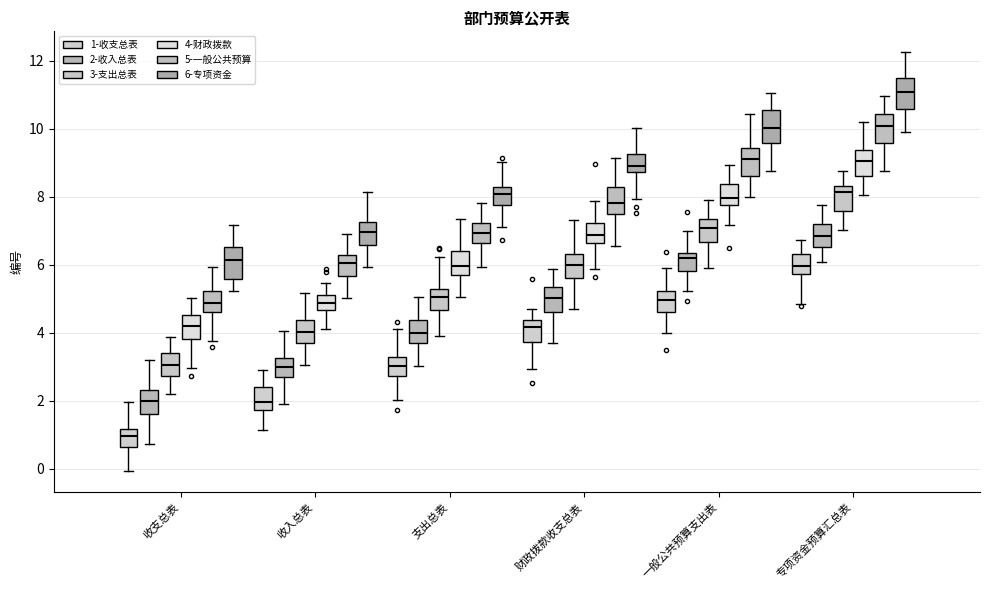

Reading left to right, read every box against the y-axis: the position of its median line, the range the box covers, and the ends of its whiskers. The values are not printed on the chart, so give them approximately, as read against the axis.

收支总表 (1-收支总表): median 1.0, box 0.6 to 1.2, whiskers 0.0 to 2.0
收支总表 (2-收入总表): median 2.0, box 1.6 to 2.4, whiskers 0.8 to 3.2
收支总表 (3-支出总表): median 3.0, box 2.8 to 3.4, whiskers 2.2 to 3.8
收支总表 (4-财政拨款): median 4.2, box 3.8 to 4.6, whiskers 3.0 to 5.0
收支总表 (5-一般公共预算): median 4.8, box 4.6 to 5.2, whiskers 3.8 to 6.0
收支总表 (6-专项资金): median 6.2, box 5.6 to 6.6, whiskers 5.2 to 7.2
收入总表 (1-收支总表): median 2.0, box 1.8 to 2.4, whiskers 1.2 to 2.8
收入总表 (2-收入总表): median 3.0, box 2.6 to 3.2, whiskers 1.8 to 4.0
收入总表 (3-支出总表): median 4.0, box 3.8 to 4.4, whiskers 3.0 to 5.2
收入总表 (4-财政拨款): median 4.8, box 4.6 to 5.2, whiskers 4.2 to 5.4
收入总表 (5-一般公共预算): median 6.0, box 5.6 to 6.2, whiskers 5.0 to 7.0
收入总表 (6-专项资金): median 7.0, box 6.6 to 7.2, whiskers 6.0 to 8.2
支出总表 (1-收支总表): median 3.0, box 2.8 to 3.2, whiskers 2.0 to 4.2
支出总表 (2-收入总表): median 4.0, box 3.6 to 4.4, whiskers 3.0 to 5.0
支出总表 (3-支出总表): median 5.0, box 4.6 to 5.2, whiskers 3.8 to 6.2
支出总表 (4-财政拨款): median 6.0, box 5.6 to 6.4, whiskers 5.0 to 7.4
支出总表 (5-一般公共预算): median 7.0, box 6.6 to 7.2, whiskers 6.0 to 7.8
支出总表 (6-专项资金): median 8.0, box 7.8 to 8.2, whiskers 7.2 to 9.0
财政拨款收支总表 (1-收支总表): median 4.2, box 3.8 to 4.4, whiskers 3.0 to 4.6
财政拨款收支总表 (2-收入总表): median 5.0, box 4.6 to 5.4, whiskers 3.6 to 5.8
财政拨款收支总表 (3-支出总表): median 6.0, box 5.6 to 6.4, whiskers 4.6 to 7.4
财政拨款收支总表 (4-财政拨款): median 6.8, box 6.6 to 7.2, whiskers 5.8 to 7.8
财政拨款收支总表 (5-一般公共预算): median 7.8, box 7.4 to 8.2, whiskers 6.6 to 9.2
财政拨款收支总表 (6-专项资金): median 9.0, box 8.8 to 9.2, whiskers 8.0 to 10.0
一般公共预算支出表 (1-收支总表): median 5.0, box 4.6 to 5.2, whiskers 4.0 to 6.0
一般公共预算支出表 (2-收入总表): median 6.2, box 5.8 to 6.4, whiskers 5.2 to 7.0
一般公共预算支出表 (3-支出总表): median 7.0, box 6.6 to 7.4, whiskers 5.8 to 8.0
一般公共预算支出表 (4-财政拨款): median 8.0, box 7.8 to 8.4, whiskers 7.2 to 9.0
一般公共预算支出表 (5-一般公共预算): median 9.2, box 8.6 to 9.4, whiskers 8.0 to 10.4
一般公共预算支出表 (6-专项资金): median 10.0, box 9.6 to 10.6, whiskers 8.8 to 11.0
专项资金预算汇总表 (1-收支总表): median 6.0, box 5.8 to 6.4, whiskers 4.8 to 6.8
专项资金预算汇总表 (2-收入总表): median 6.8, box 6.6 to 7.2, whiskers 6.0 to 7.8
专项资金预算汇总表 (3-支出总表): median 8.2, box 7.6 to 8.4, whiskers 7.0 to 8.8
专项资金预算汇总表 (4-财政拨款): median 9.0, box 8.6 to 9.4, whiskers 8.0 to 10.2
专项资金预算汇总表 (5-一般公共预算): median 10.0, box 9.6 to 10.4, whiskers 8.8 to 11.0
专项资金预算汇总表 (6-专项资金): median 11.0, box 10.6 to 11.4, whiskers 10.0 to 12.2